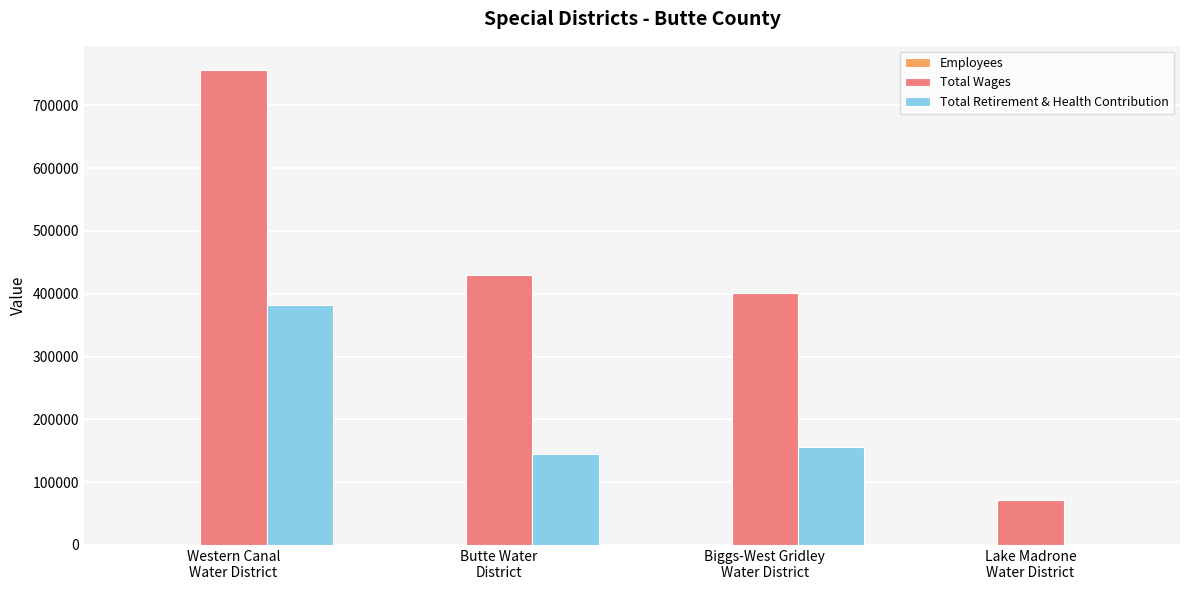

At which label is Total Retirement & Health Contribution closest to 191356?

Biggs-West Gridley
Water District